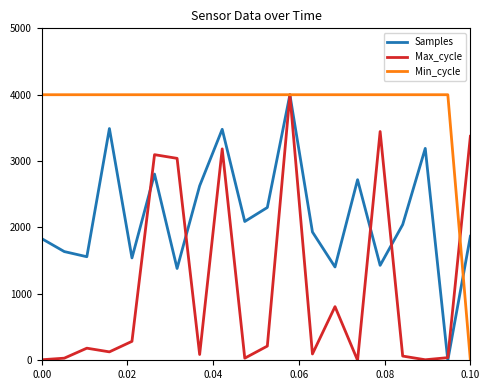

Which series has the largest total across all categories?

Min_cycle